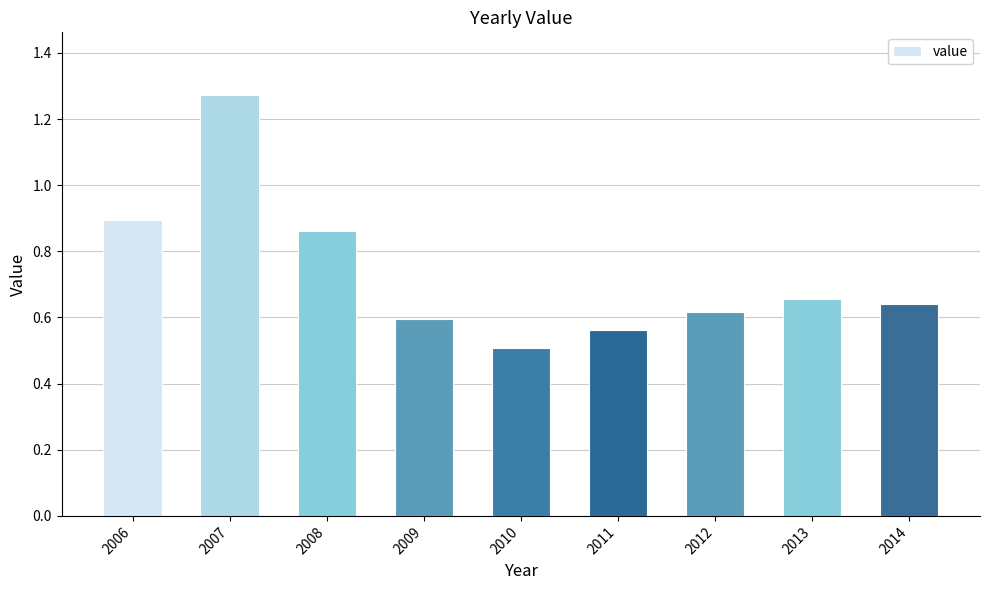

What is the difference between the maximum and minimum values?

0.8